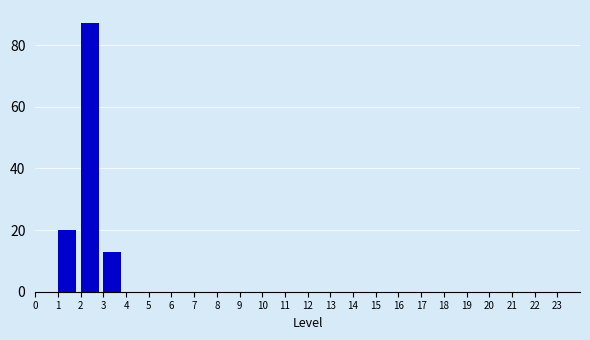

What is the height of the bar covering 3 to 4 on the x-axis? The values are not printed on the chart, so give them approximately, as read against the axis.

14